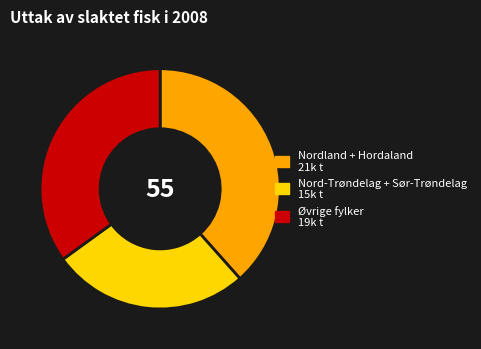

Is there any slice that represents more than half of the pie?

No